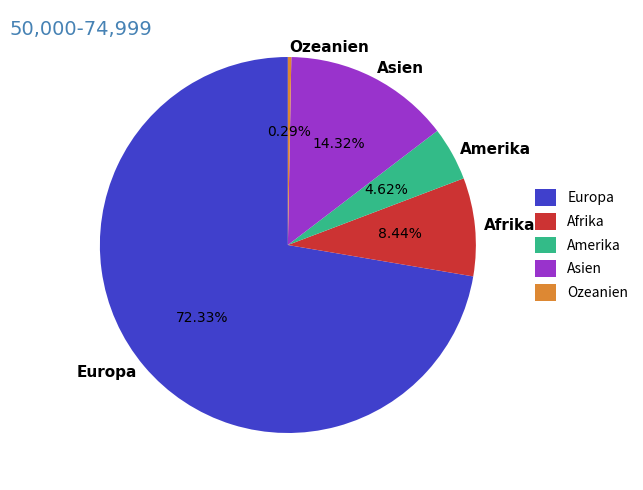

Between Afrika and Europa, which is larger?

Europa